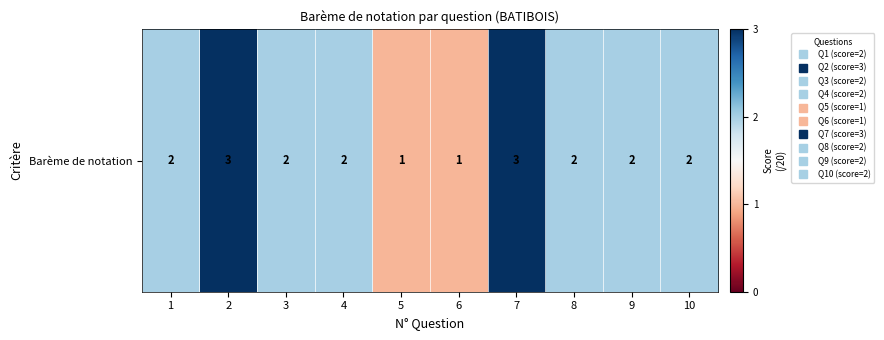

What value does the data have at 7?

3